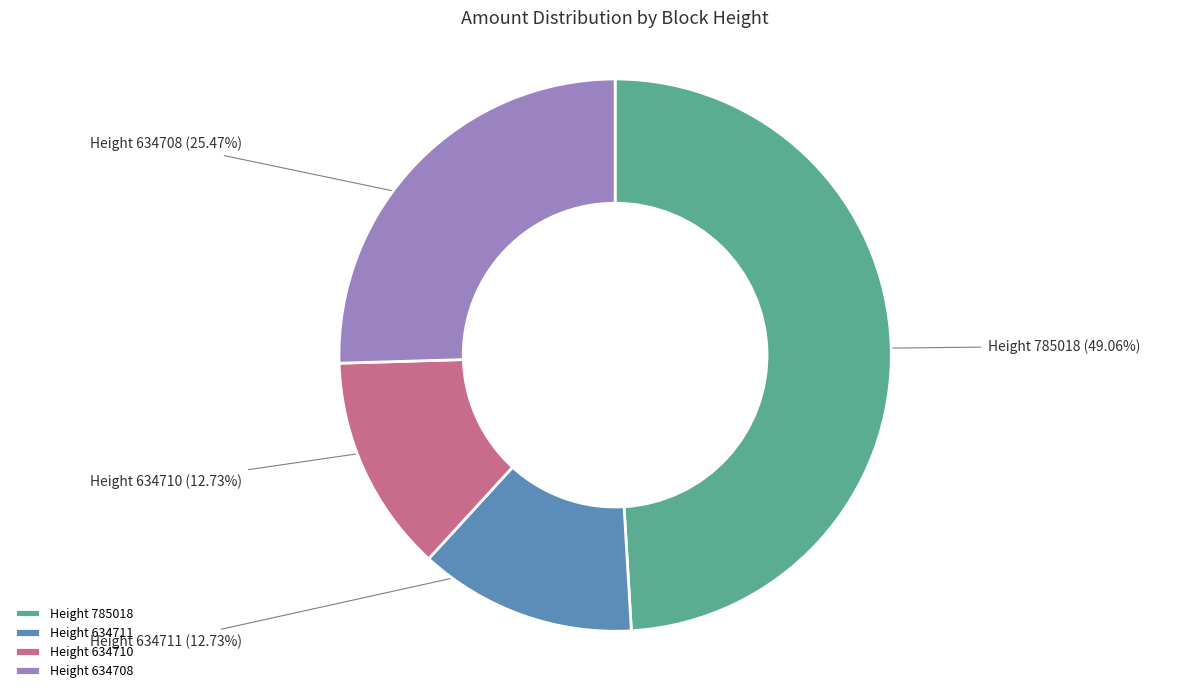

Is there any slice that represents more than half of the pie?

No